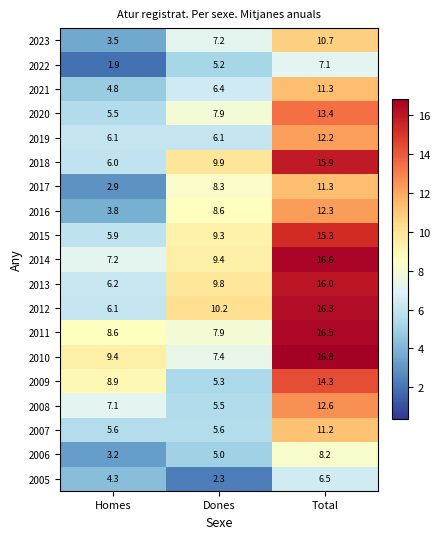

What is the difference between the maximum and second lowest values in the 2020 series?

5.5